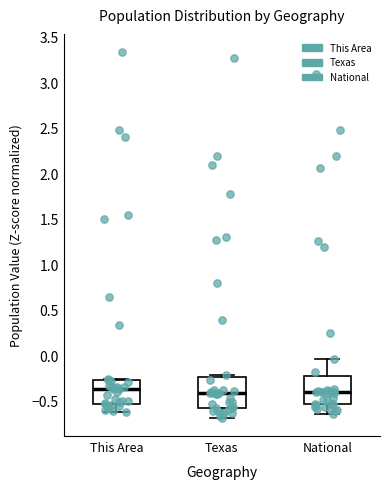

Reading left to right, transcribe this box plot: for each box, give where its median line is, the range the box spans, and where its two whiskers end, as read against the y-axis. The values are not printed on the chart, so give them approximately, as read against the axis.

This Area: median -0.35, box -0.55 to -0.30, whiskers -0.60 to -0.25
Texas: median -0.40, box -0.60 to -0.25, whiskers -0.70 to -0.20
National: median -0.40, box -0.55 to -0.25, whiskers -0.65 to -0.05